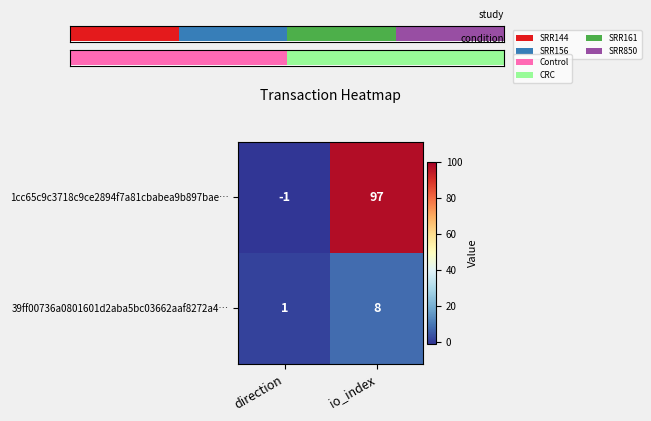

What is the sum of all 1cc65c9c3718c9ce2894f7a81cbabea9b897bae… values?

96